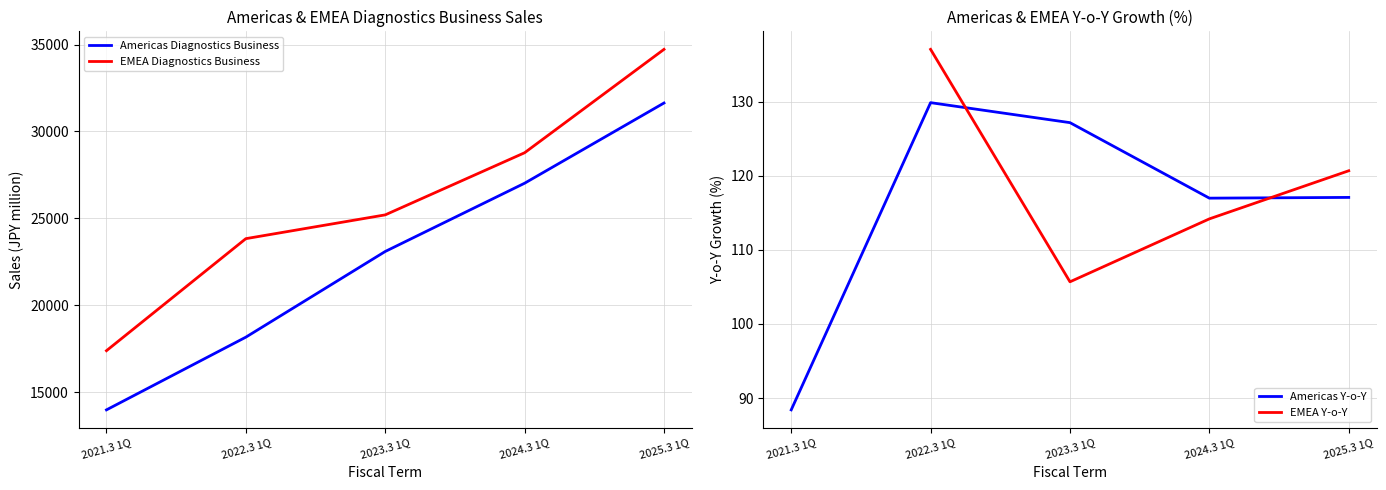

What is the label of the 5th point from the right?

2021.3 1Q